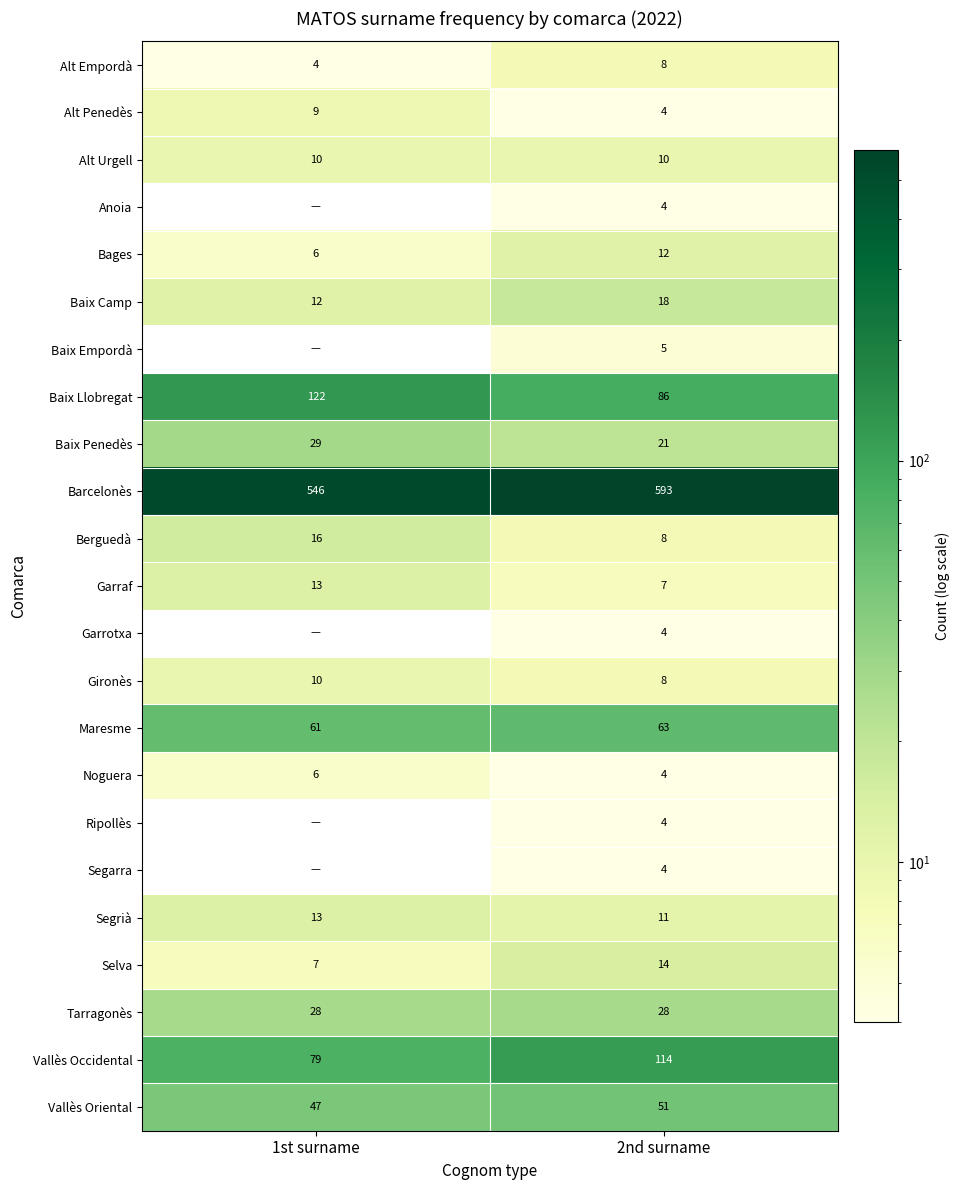

What is the average value of the Noguera series?

5